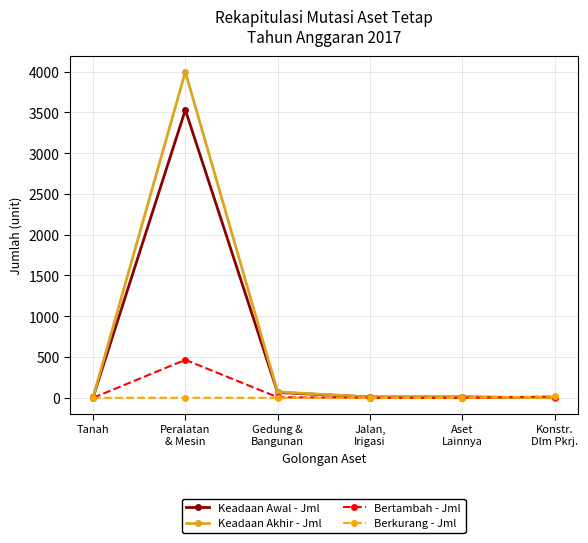

What is the label of the 3rd point from the left?

Gedung &
Bangunan